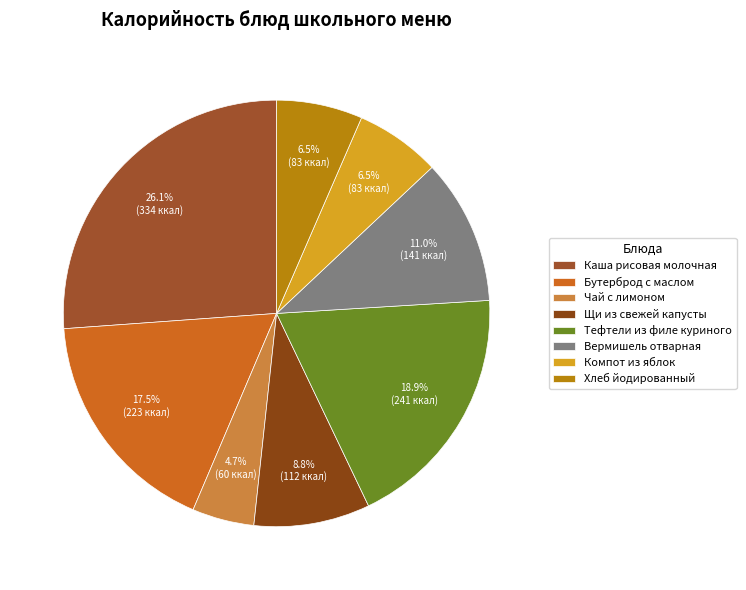

Which slice is the smallest?

Чай с лимоном